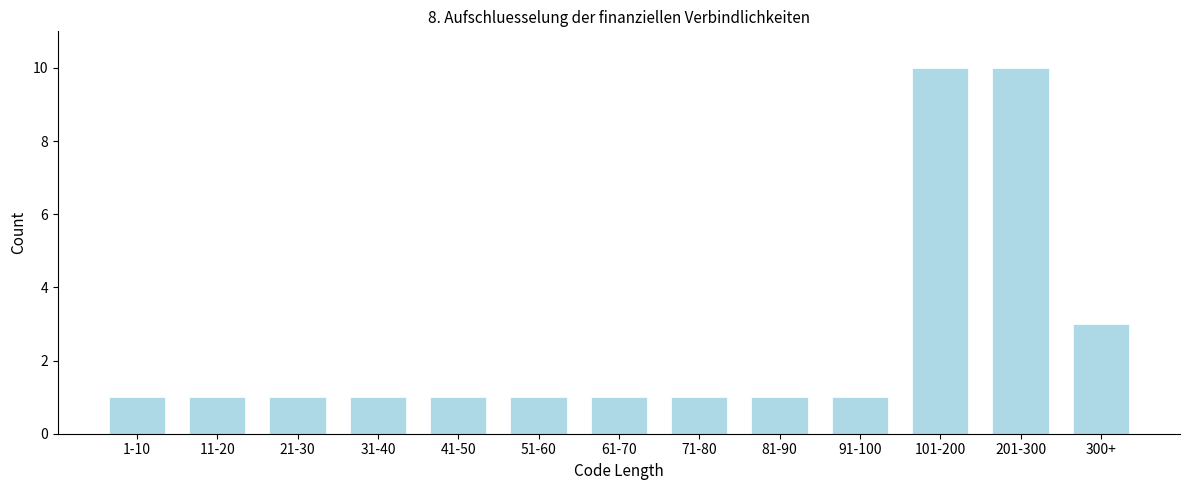

Reading left to right, list all the values displayed in this chart.

1-10=1	11-20=1	21-30=1	31-40=1	41-50=1	51-60=1	61-70=1	71-80=1	81-90=1	91-100=1	101-200=10	201-300=10	300+=3